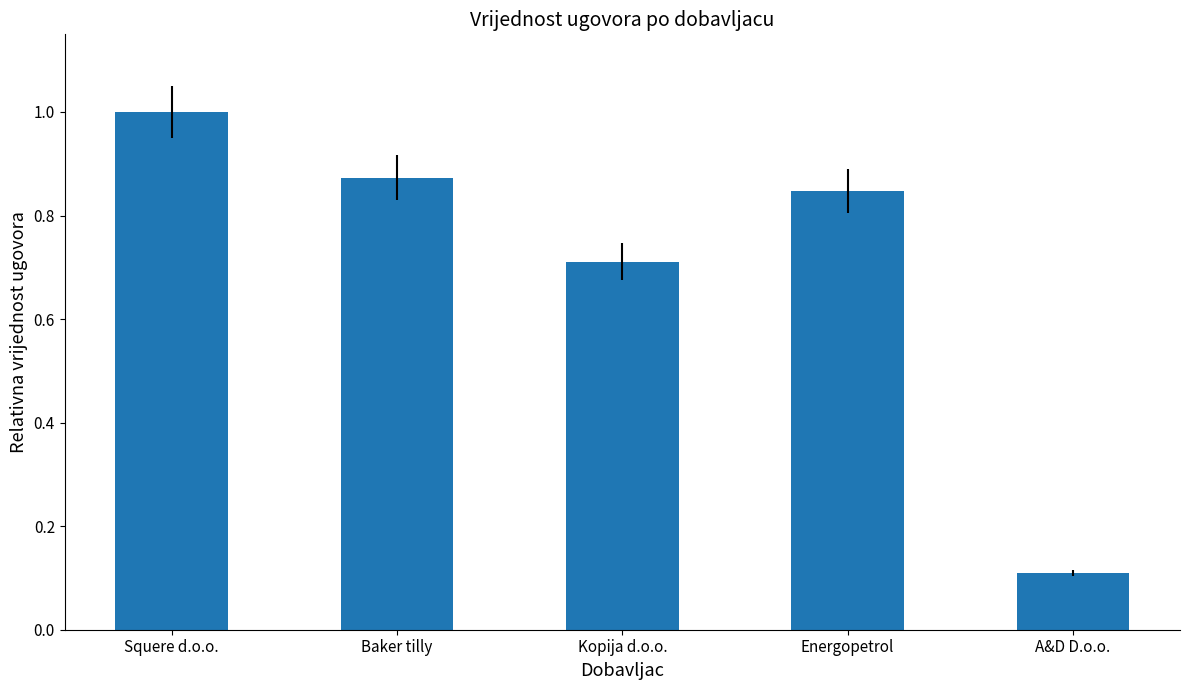

What is the value of the 5th bar from the left?

0.1